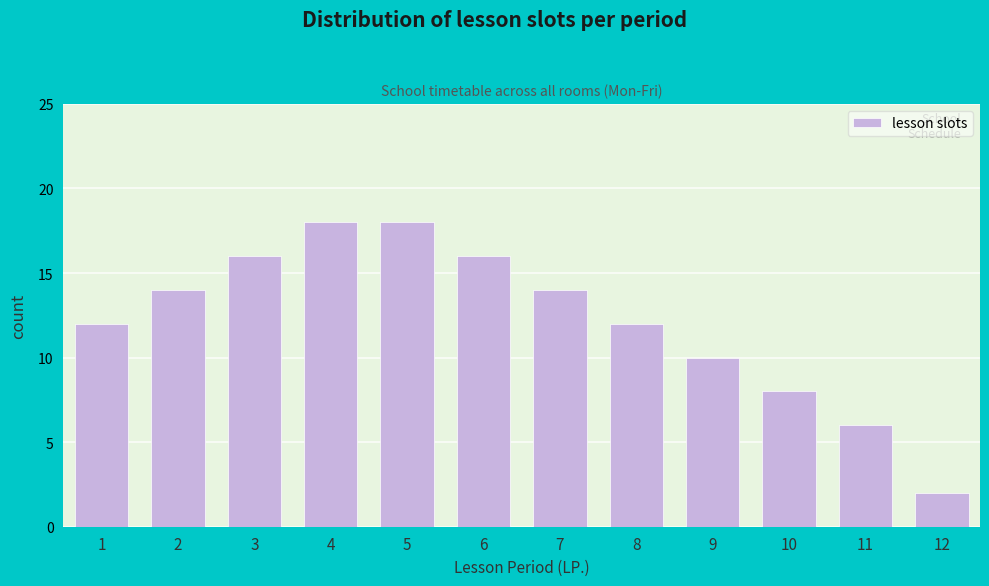

Reading right to left, transcribe all the data shown in this chart.

12=2	11=6	10=8	9=10	8=12	7=14	6=16	5=18	4=18	3=16	2=14	1=12